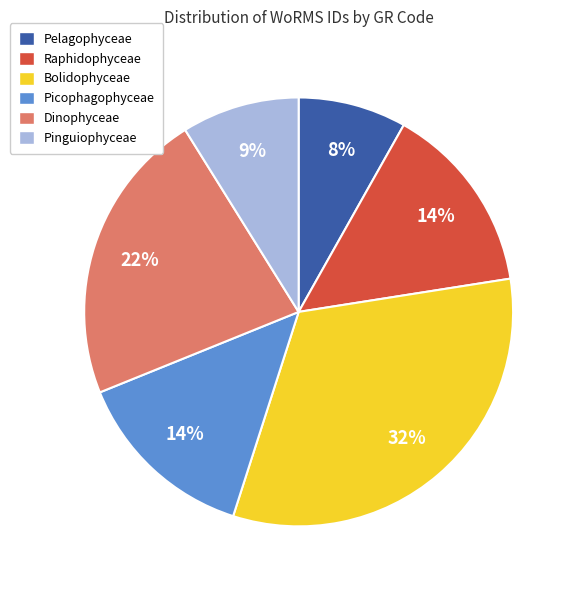

Combined, do Pelagophyceae and Bolidophyceae account for over 50%?

No